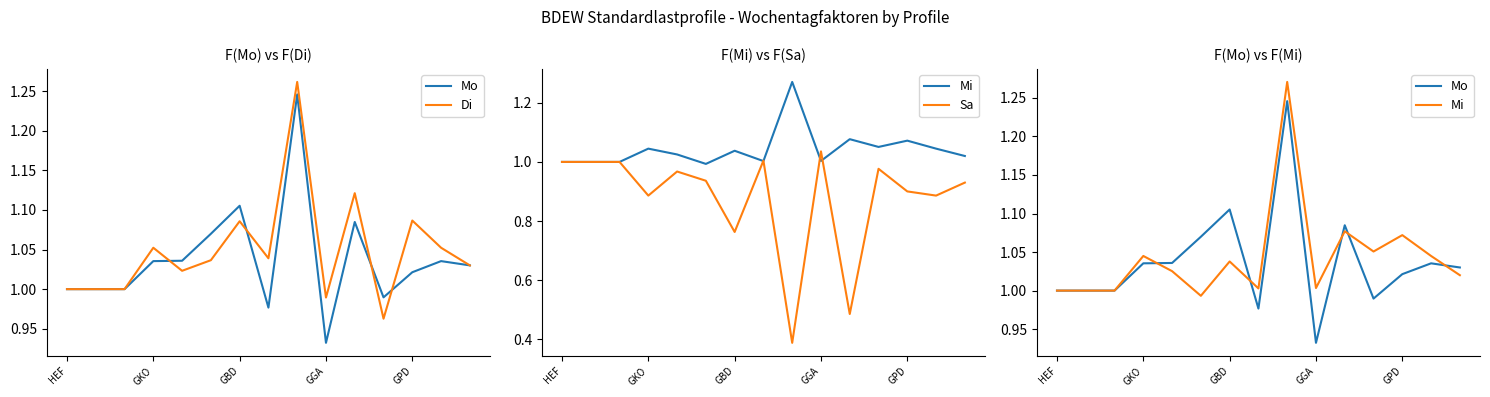

True or false: Mi has a value of 1.1 at GPD.

True